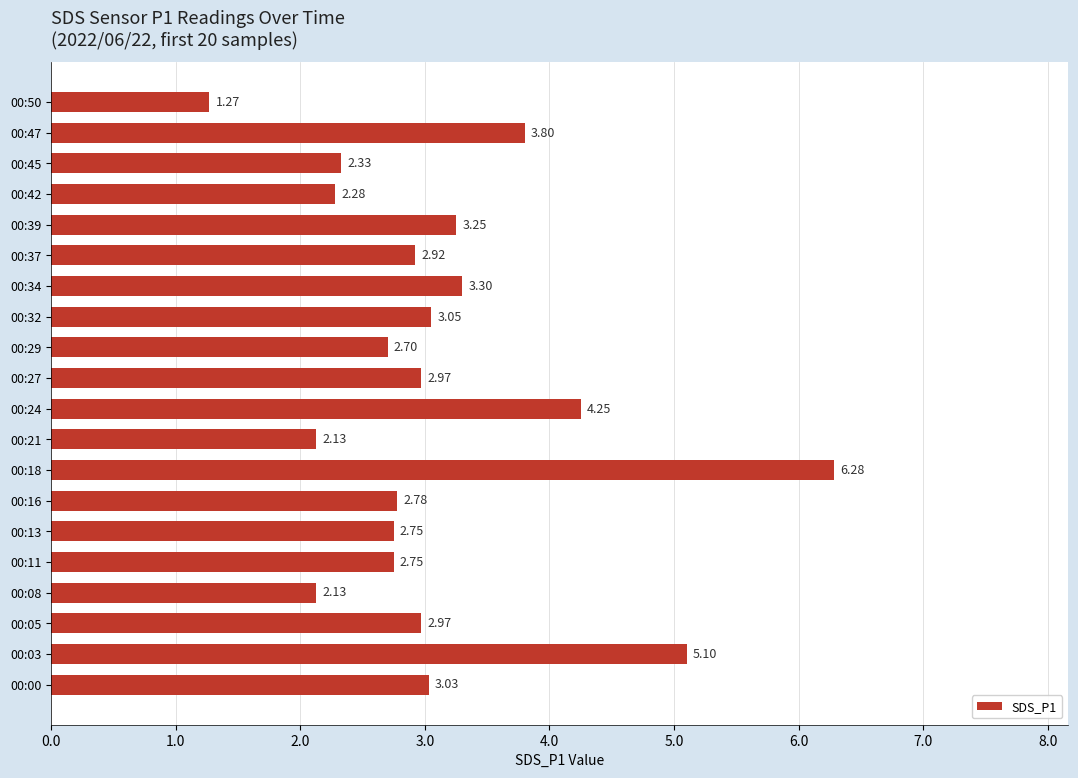

What is the sum of the values at 00:08 and 00:50?

3.4